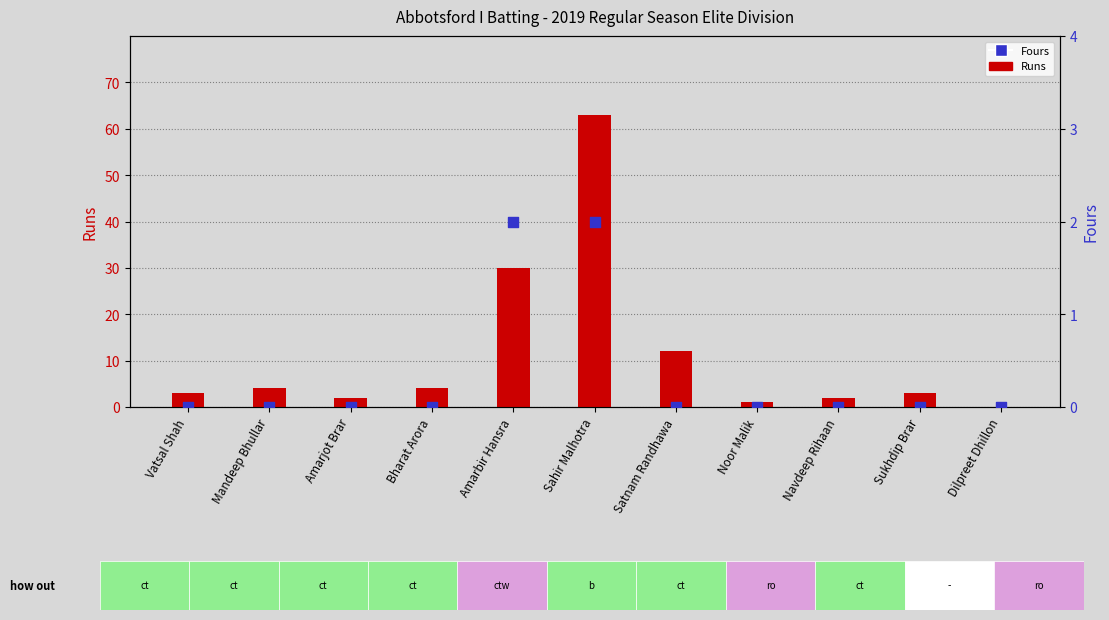

What is the total value across all series at Satnam Randhawa?

12